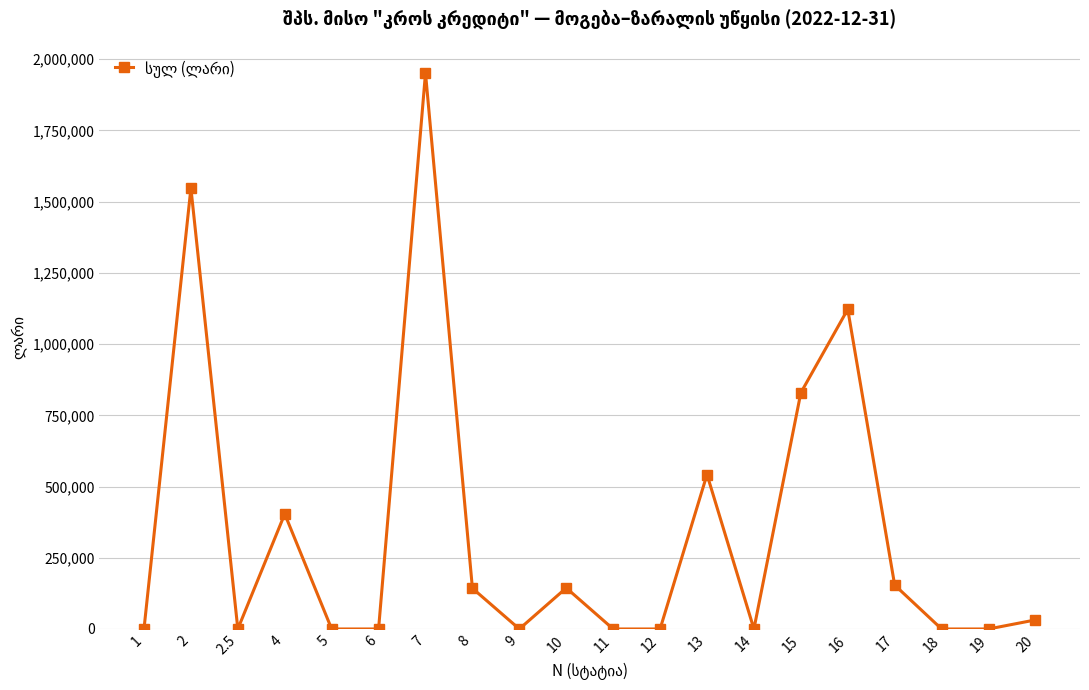

Is it true that the value at 15 is 829317.5?

True